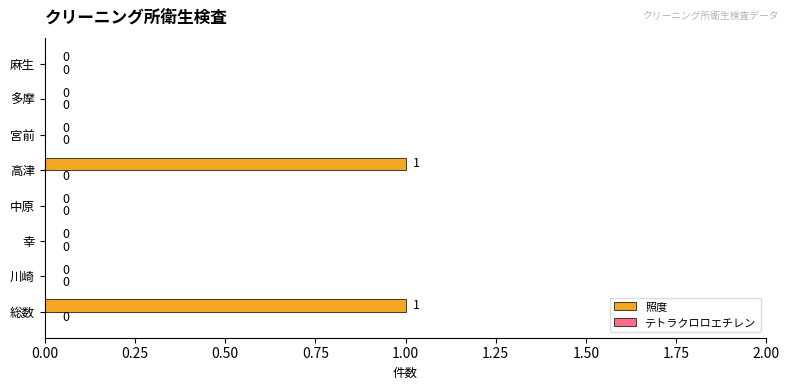

How many values are between 0 and 1?

8